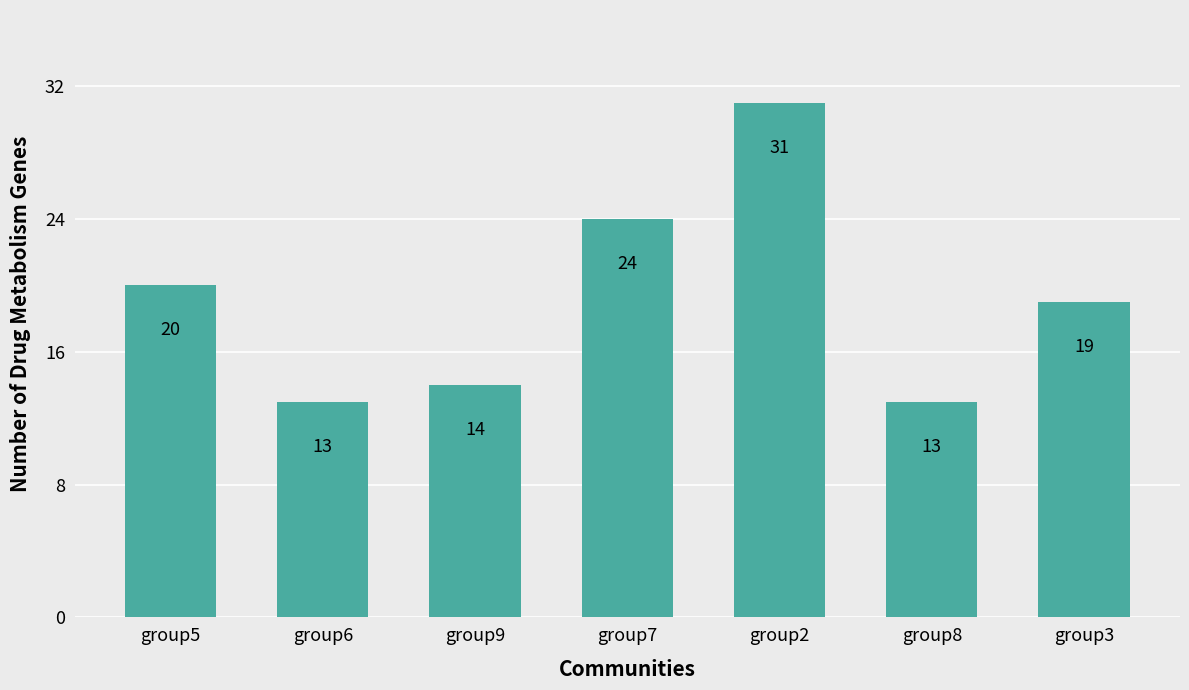

Reading left to right, extract all data points from this chart.

20	13	14	24	31	13	19